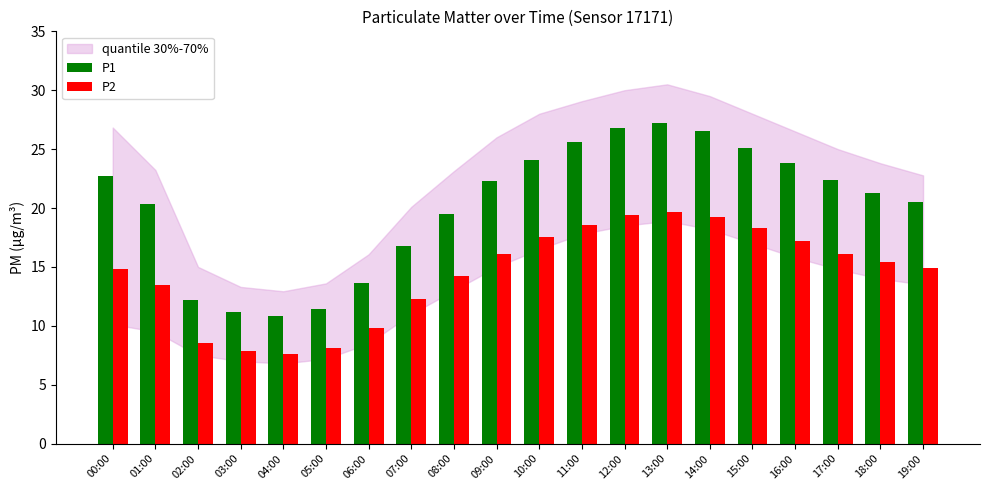

Is it true that P1 equals 7.3 at 06:00?

False